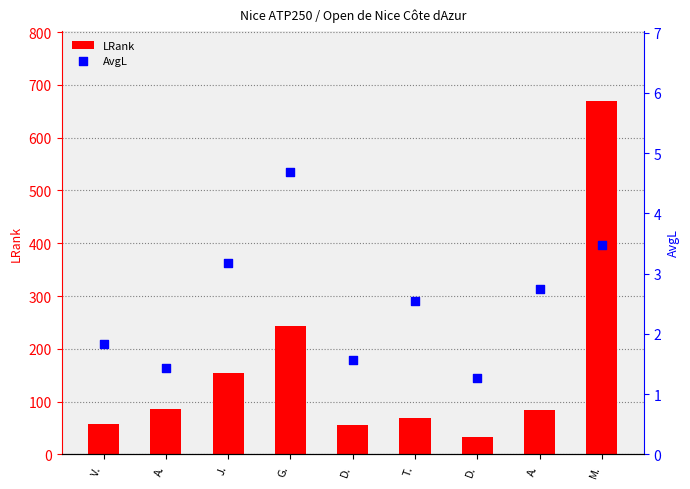

Is the value of LRank at A. greater than the value of AvgL at A.?

Yes